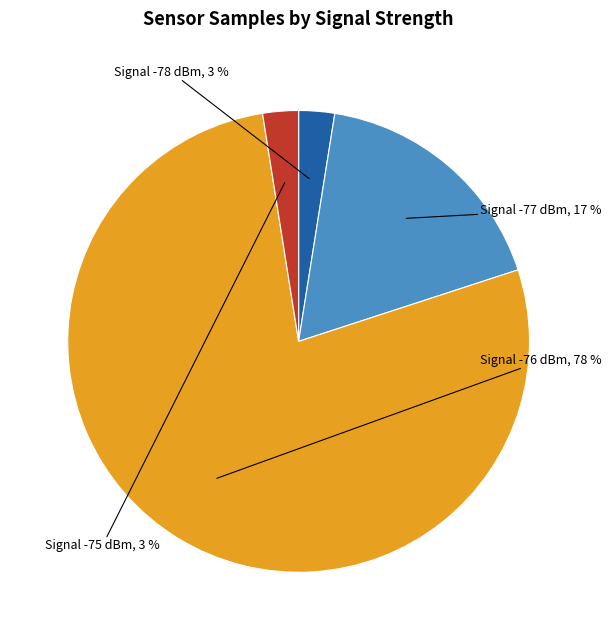

What is the ratio of the value at Signal -75 dBm to the value at Signal -78 dBm?

1.0